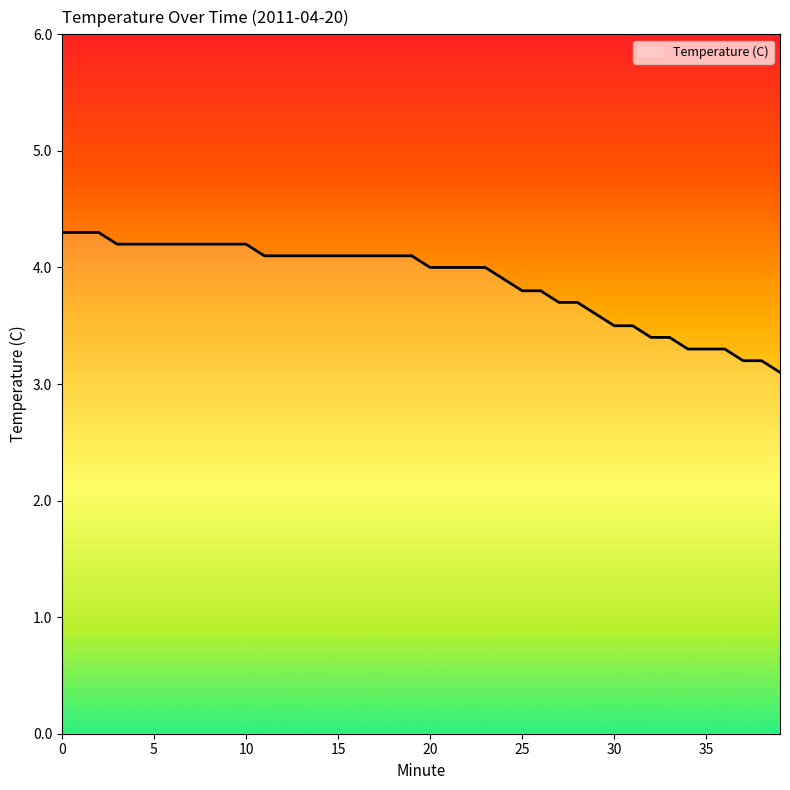

What is the maximum value shown in the chart?

4.3